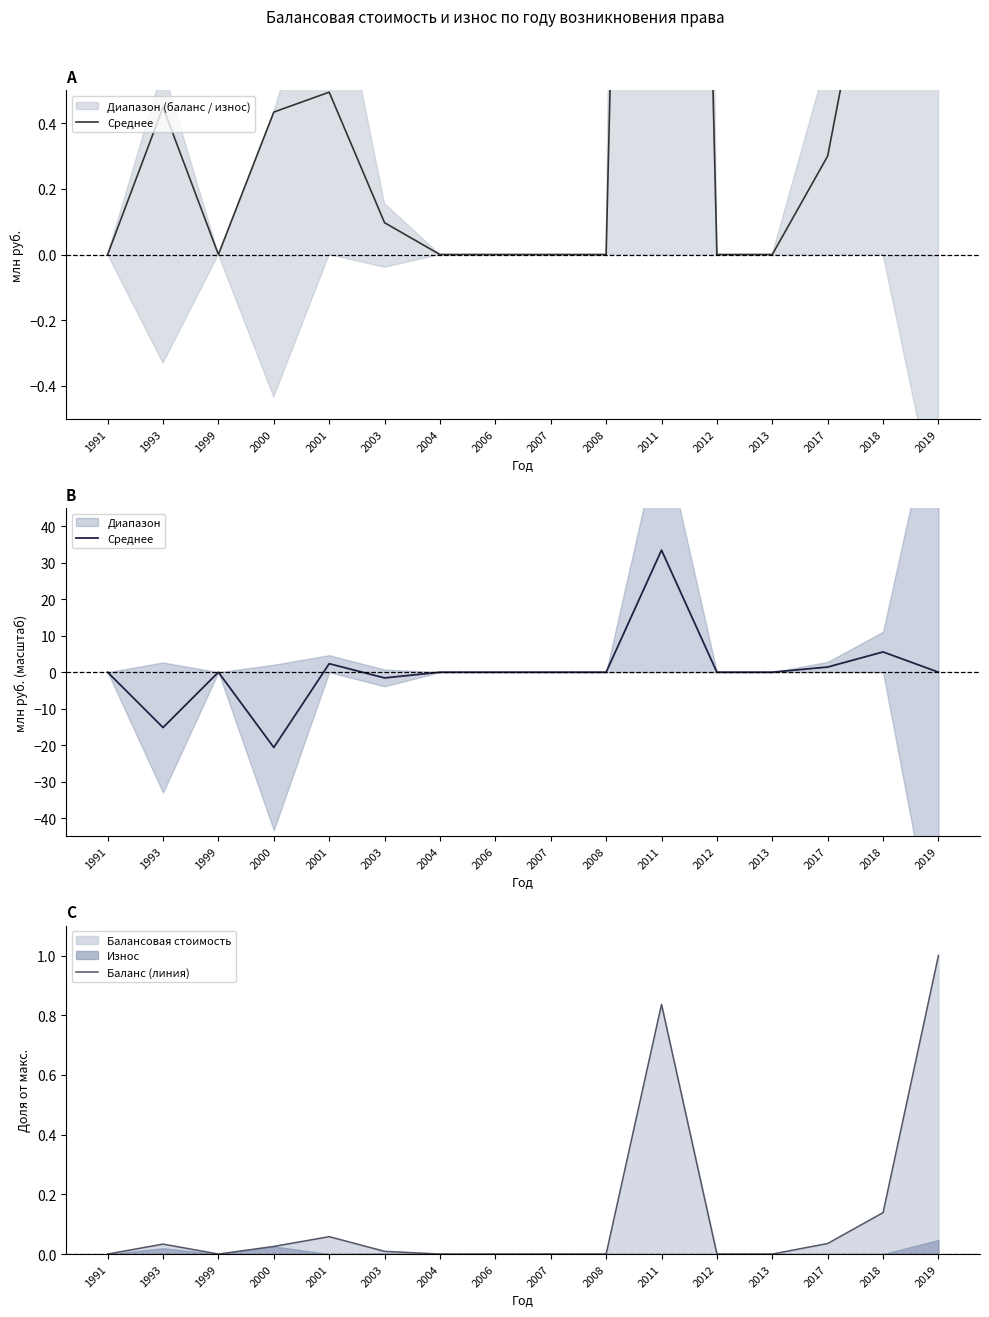

What is the total value across all series at 2019?

1.0